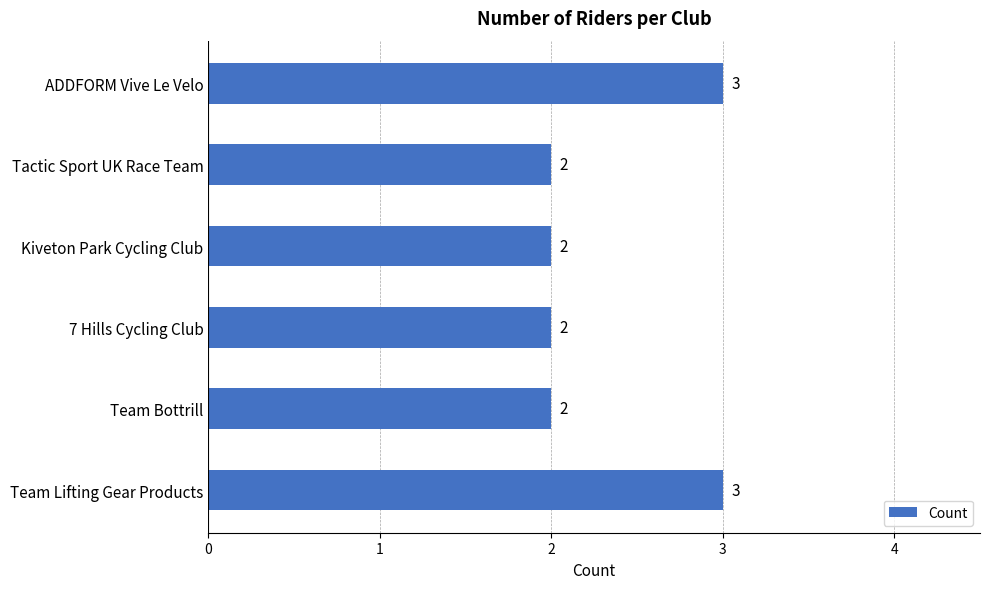

What is the greatest value displayed?

3